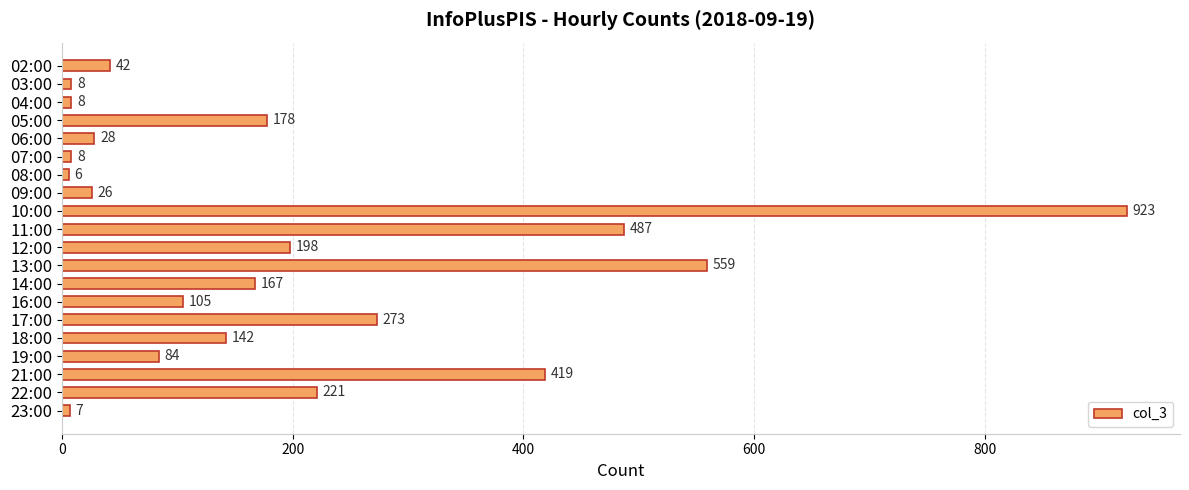

At which label is the value closest to 464?

11:00